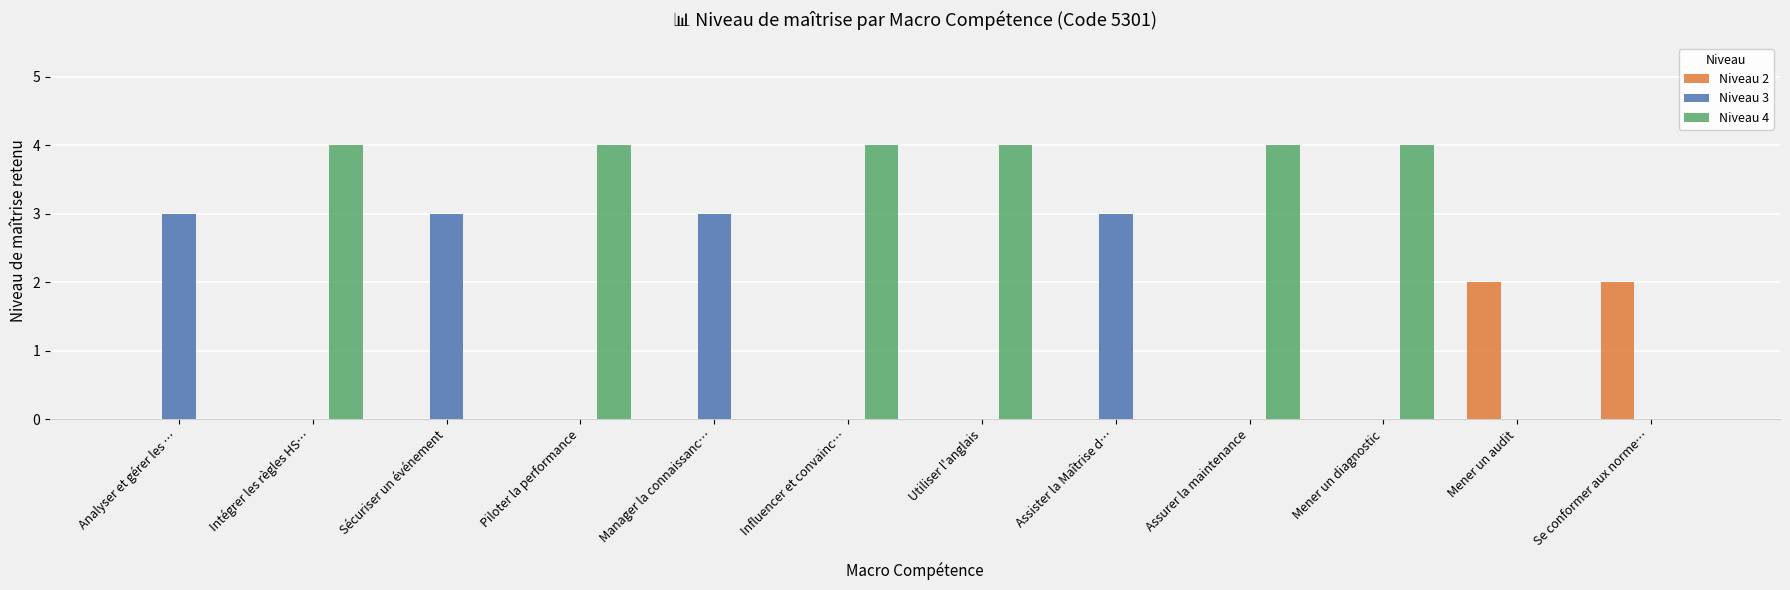

Between Sécuriser un événement and Mener un audit, which series saw the biggest shift?

Niveau 3